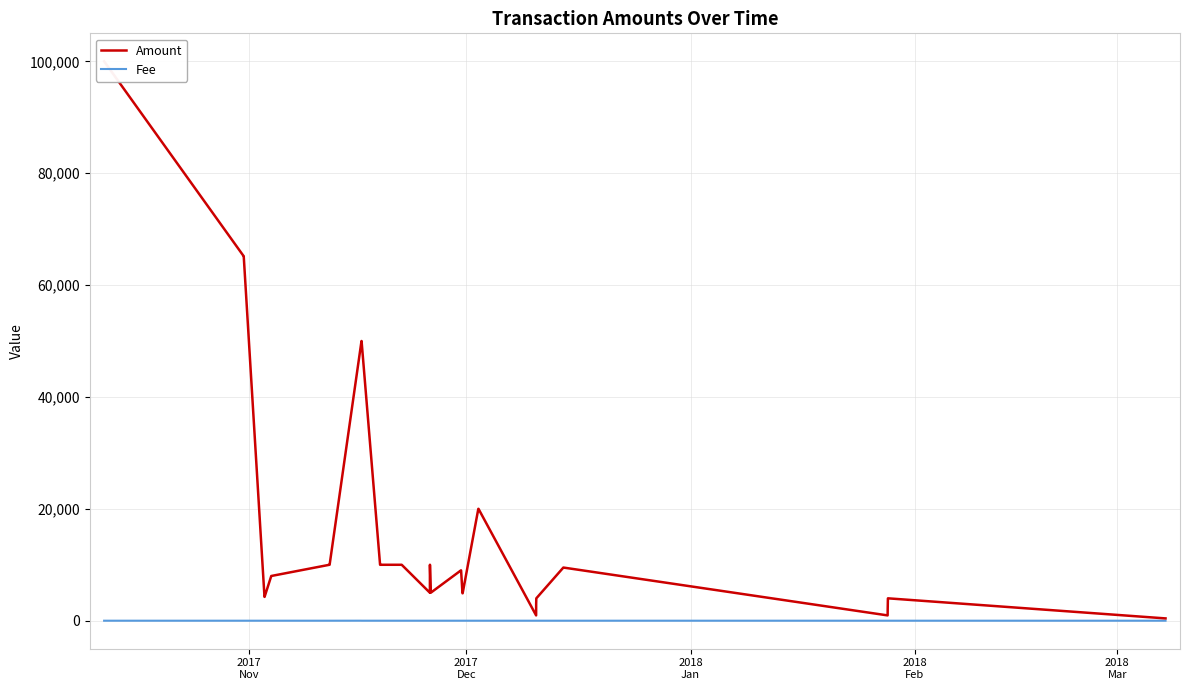

Rank the series by their average value, from lowest to highest.

Fee, Amount